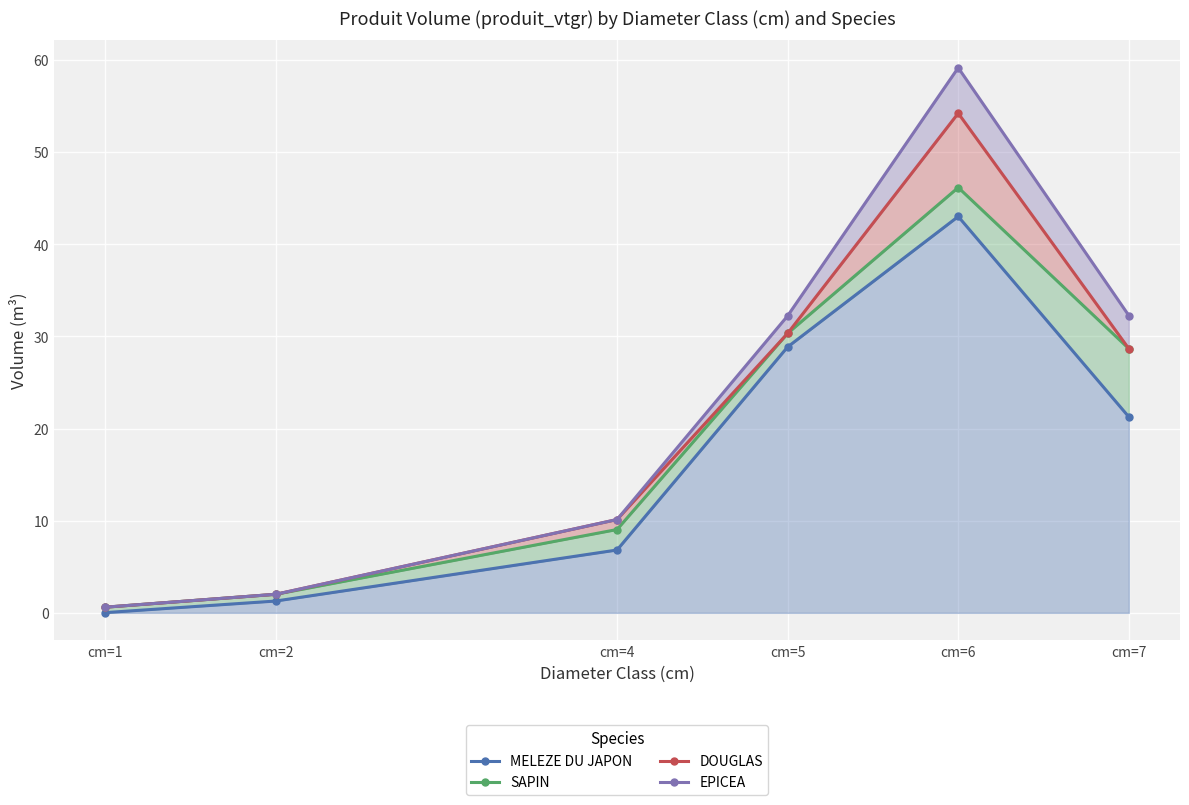

At which label does MELEZE DU JAPON reach its peak?

cm=6